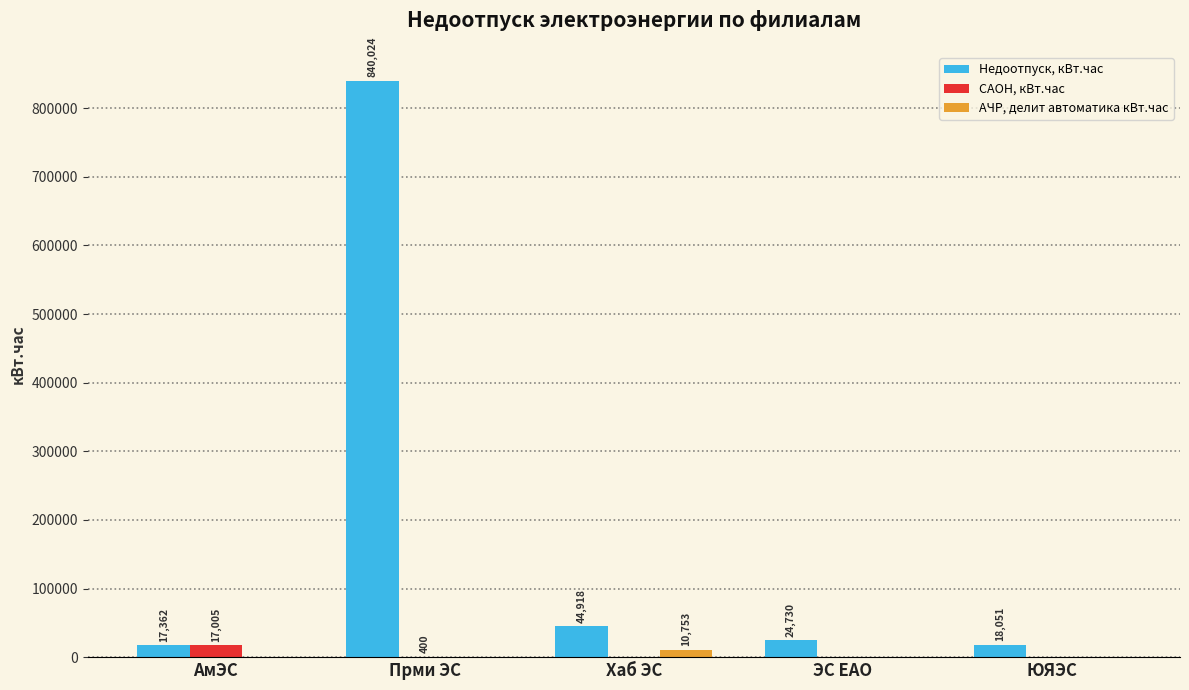

What value does the САОН, кВт.час series have at Прми ЭС, to the nearest 50?

400